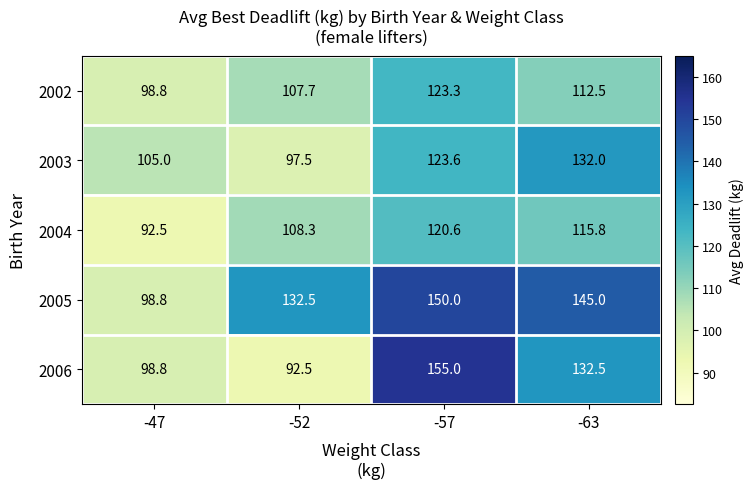

What is the minimum value for 2003?

97.5